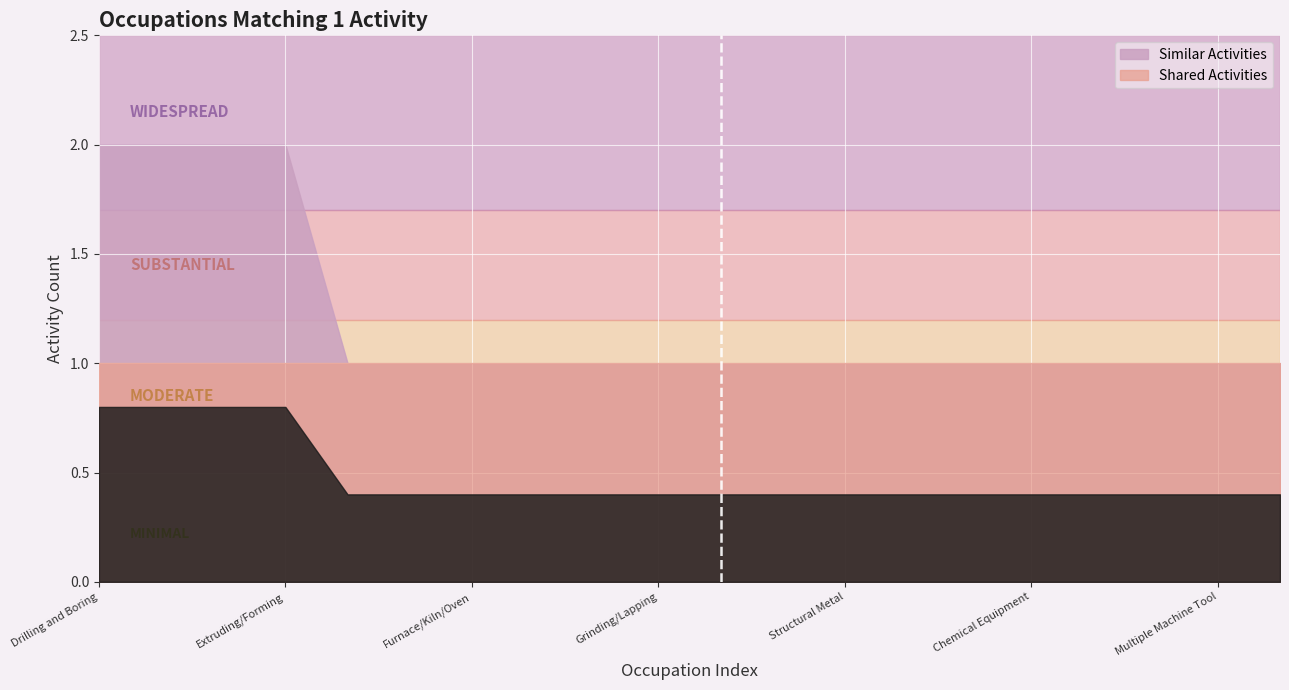

List the series in order of their overall mean, highest first.

Similar Activities, Shared Activities